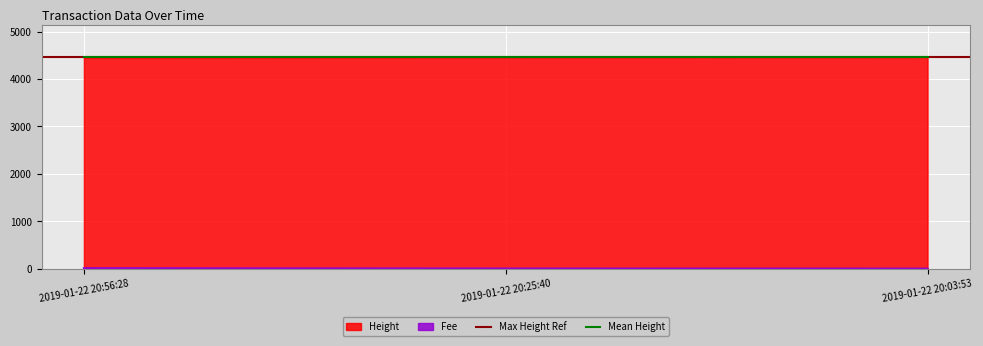

What is the maximum value for Height?

4464.0